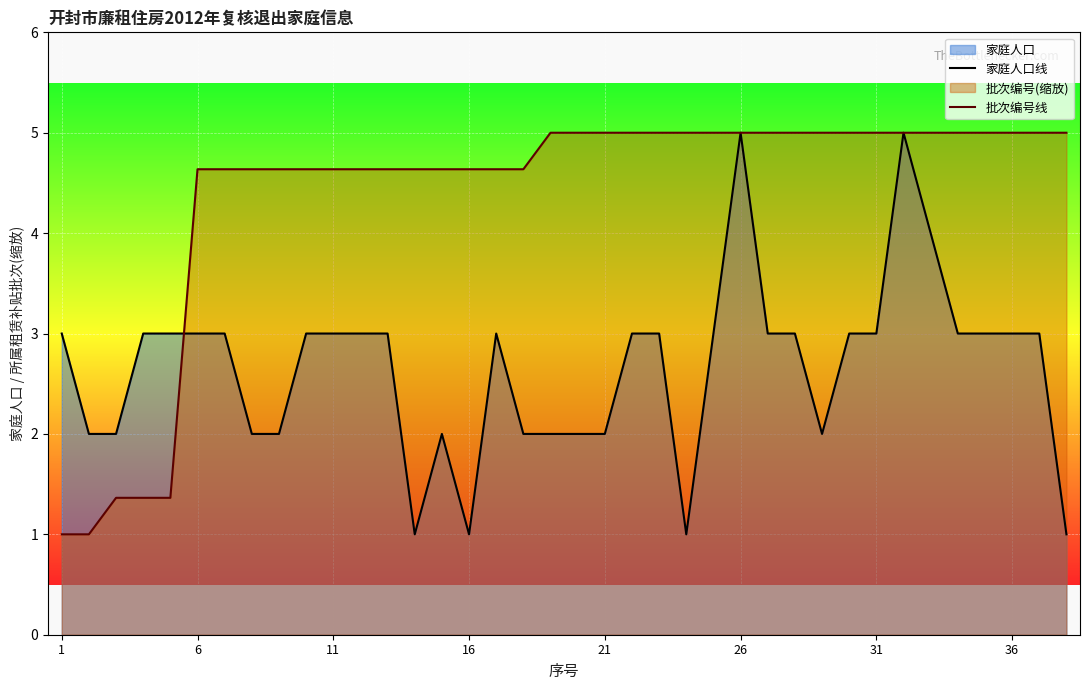

Is it true that 家庭人口线 equals 3.9 at 16?

False